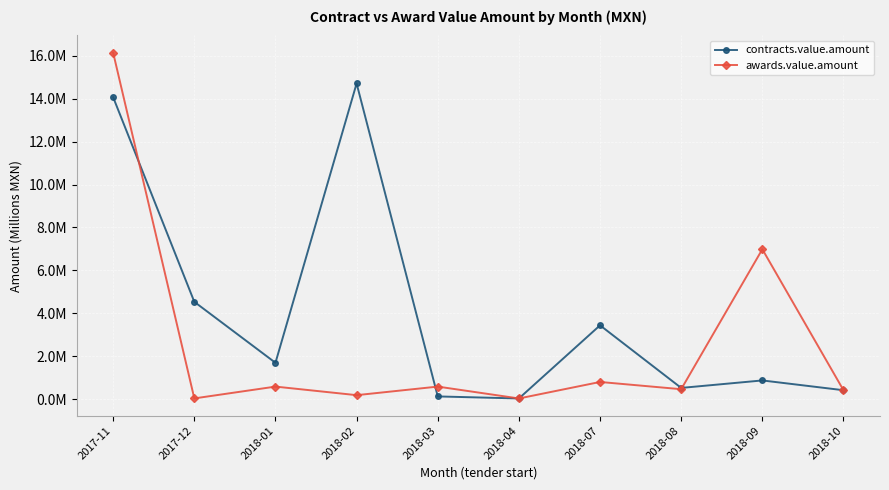

At which label does awards.value.amount reach its peak?

2017-11